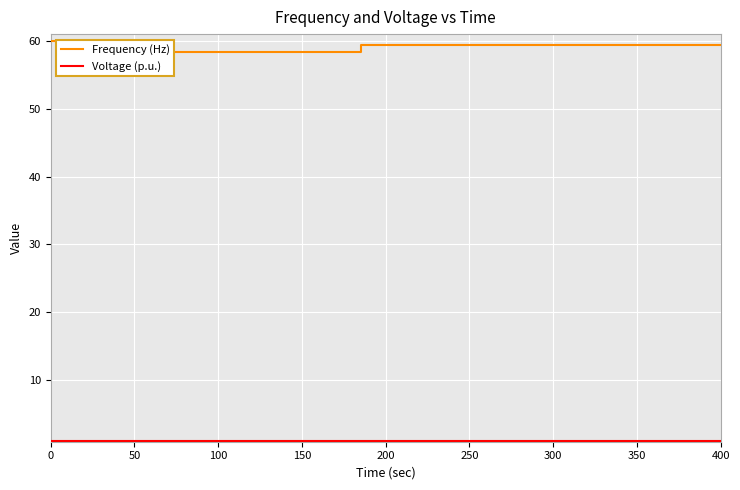

What is the label of the 7th point from the left?

300